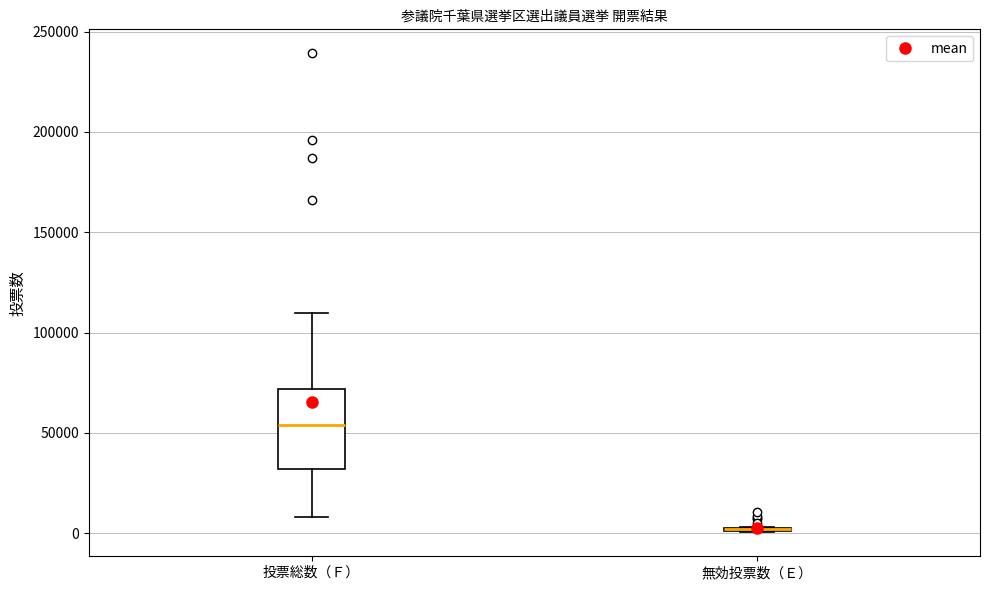

Reading left to right, read every box against the y-axis: the position of its median line, the range the box covers, and the ends of its whiskers. The values are not printed on the chart, so give them approximately, as read against the axis.

投票総数（Ｆ）: median 55000, box 30000 to 70000, whiskers 10000 to 110000
無効投票数（Ｅ）: box collapsed to a line at 0, whiskers 0 to 5000